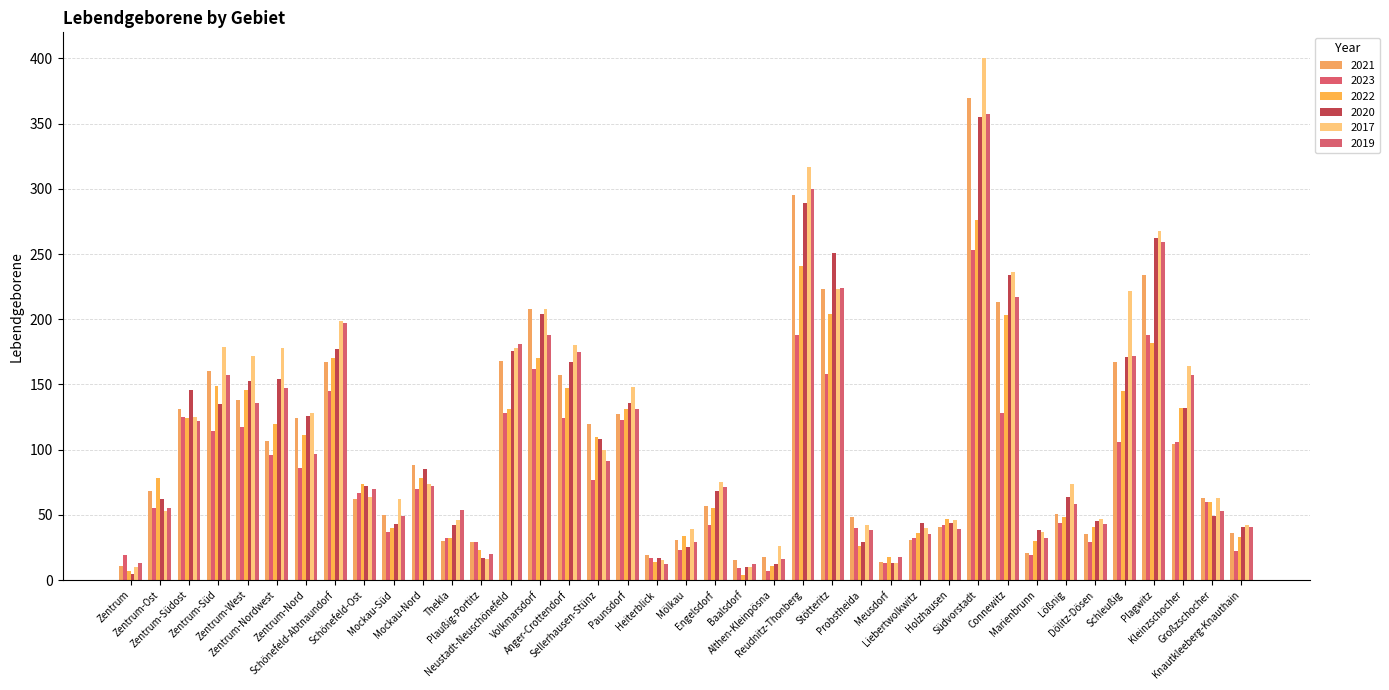

What is the difference between the highest and lowest values at Neustadt-Neuschönefeld?

53